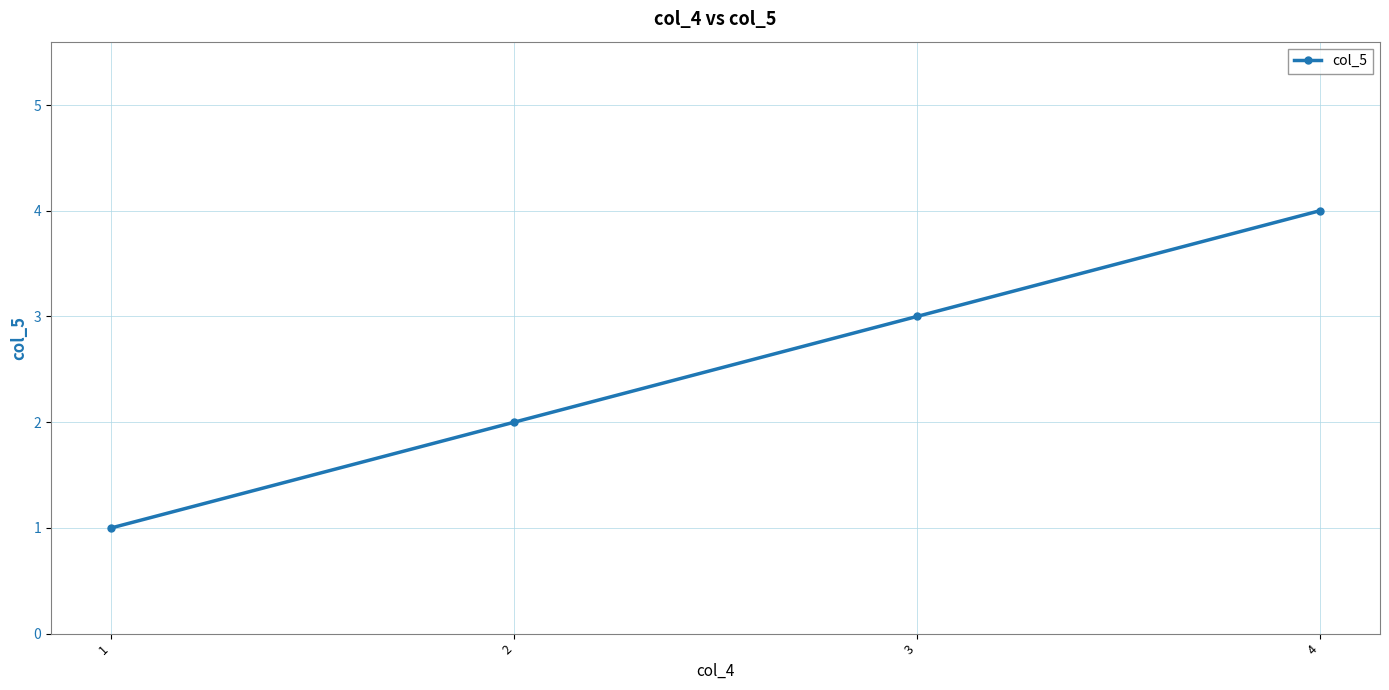

How many values are below 3?

2